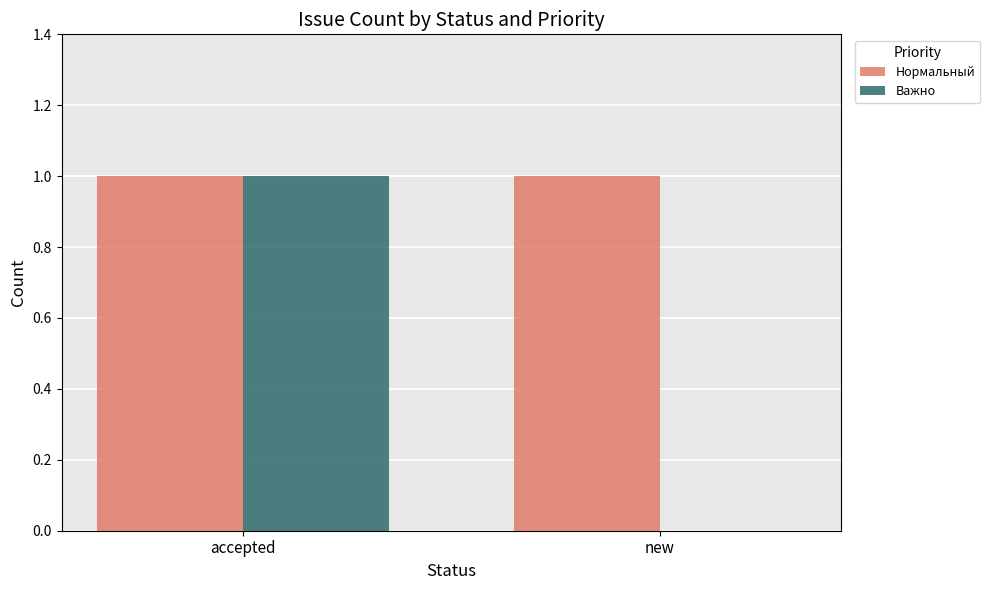

Reading left to right, what are all the values shown in this chart?

Нормальный: accepted=1	new=1
Важно: accepted=1	new=0